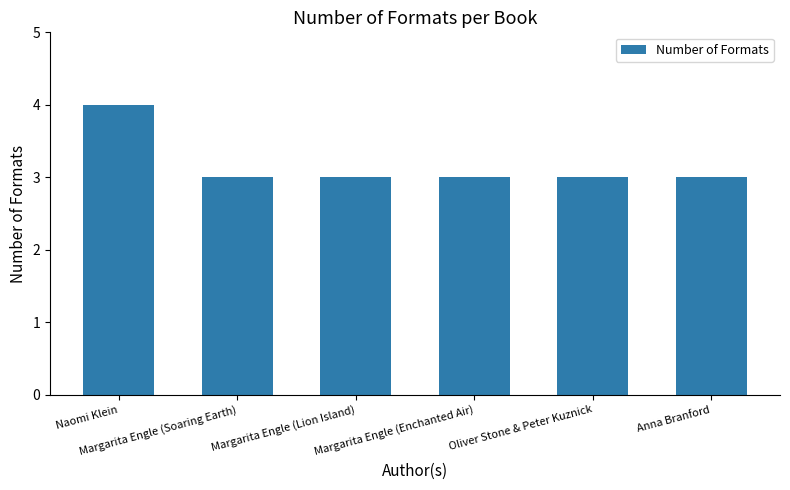

The value at Naomi Klein is 4. True or false?

True